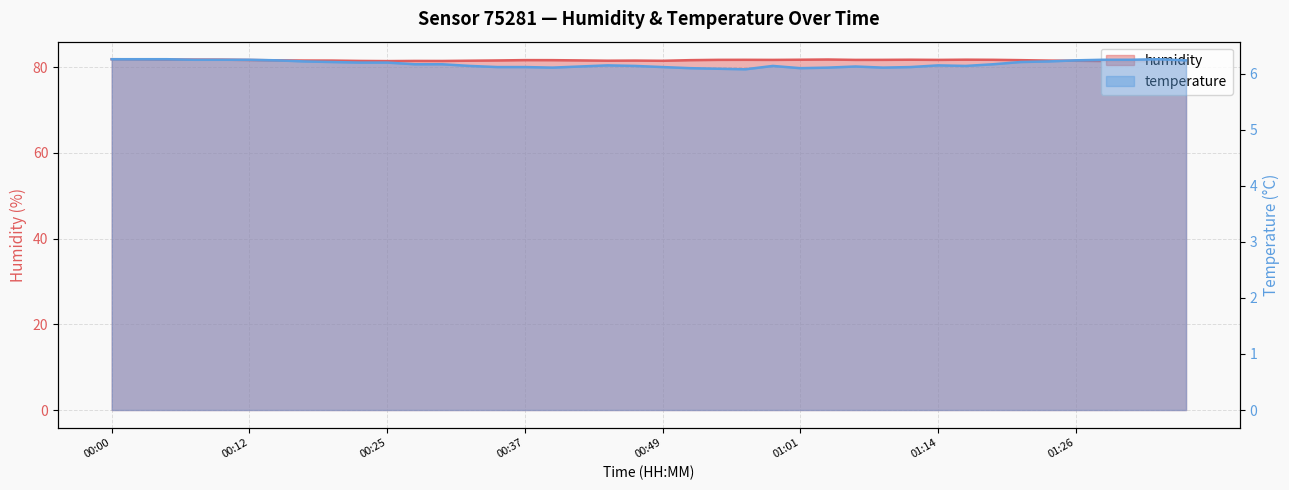

The value of temperature at 00:10 is 10.3. True or false?

False